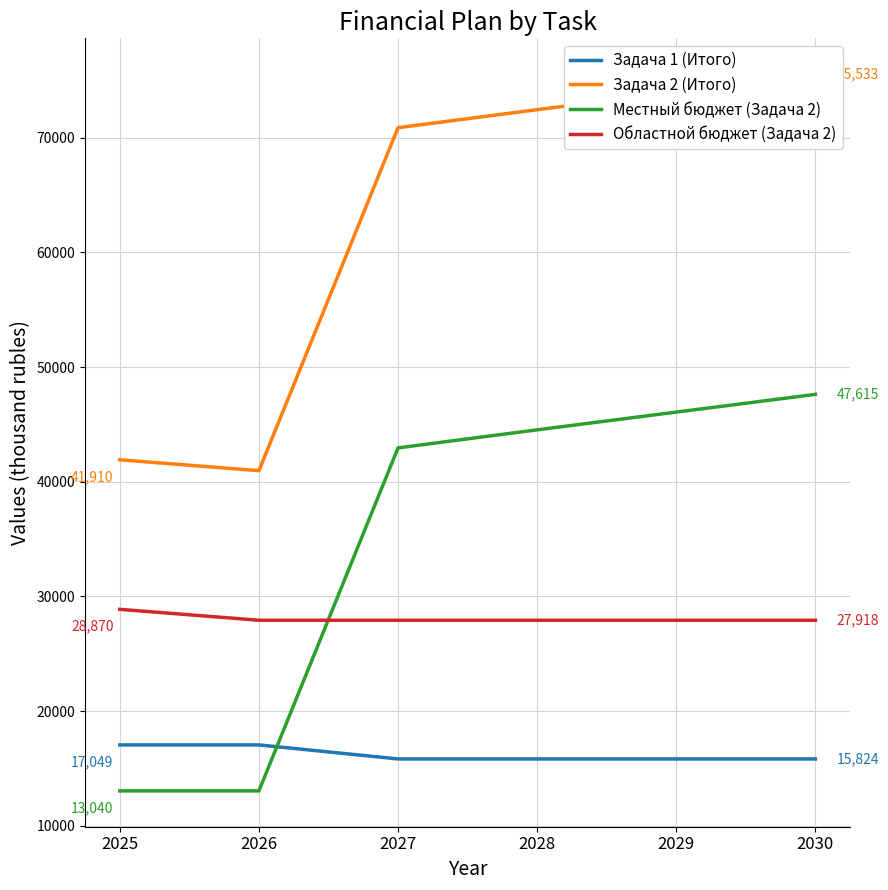

True or false: Задача 1 (Итого) has a value of 25384.1 at 2029.

False